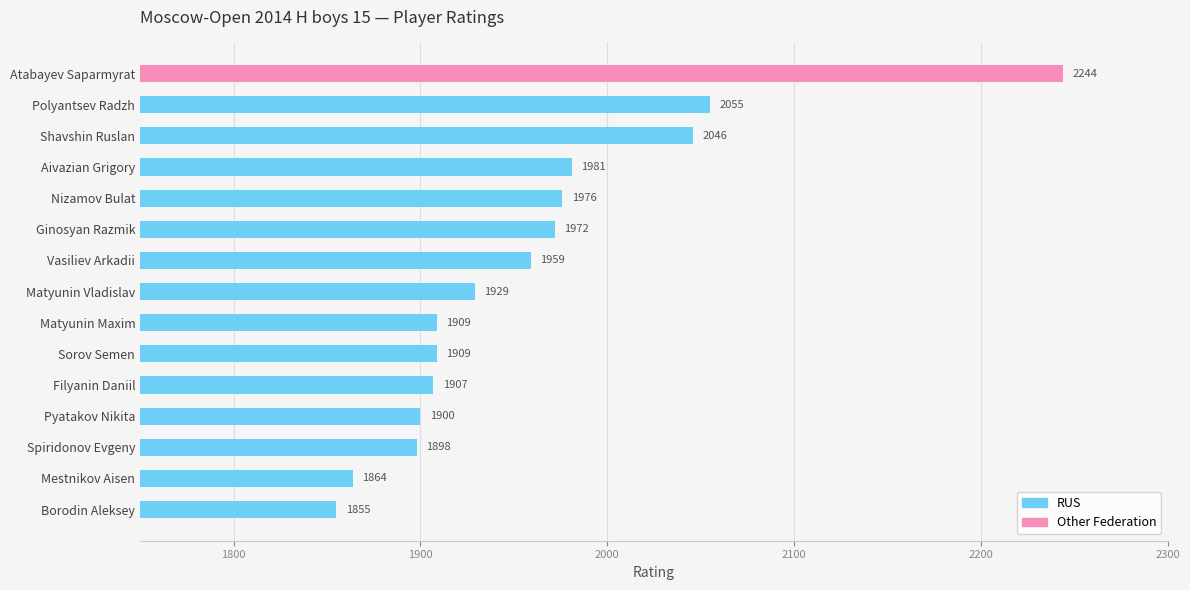

What is the value of the 14th bar from the top?

1864